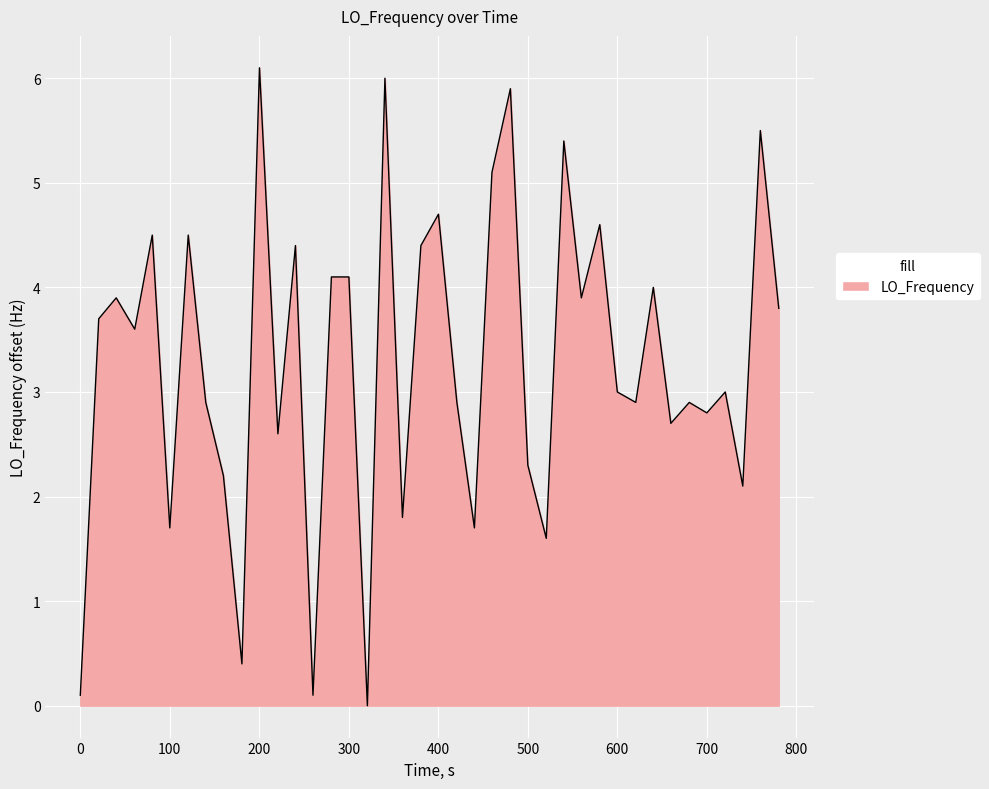

What is the maximum value shown in the chart?

6.1